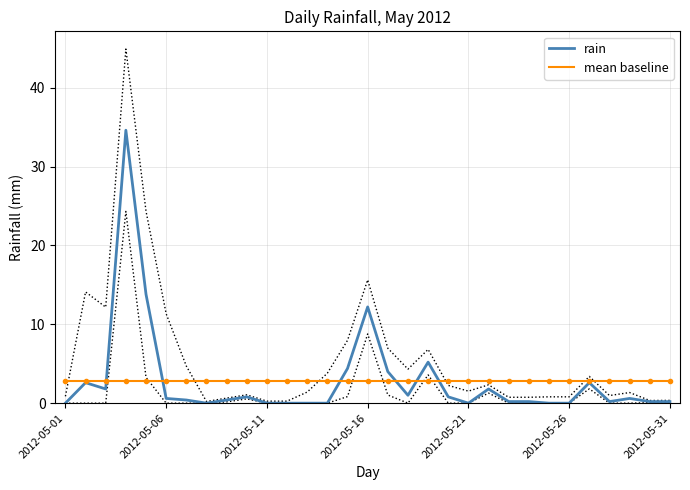

Rank the series by their average value, from lowest to highest.

mean baseline, rain